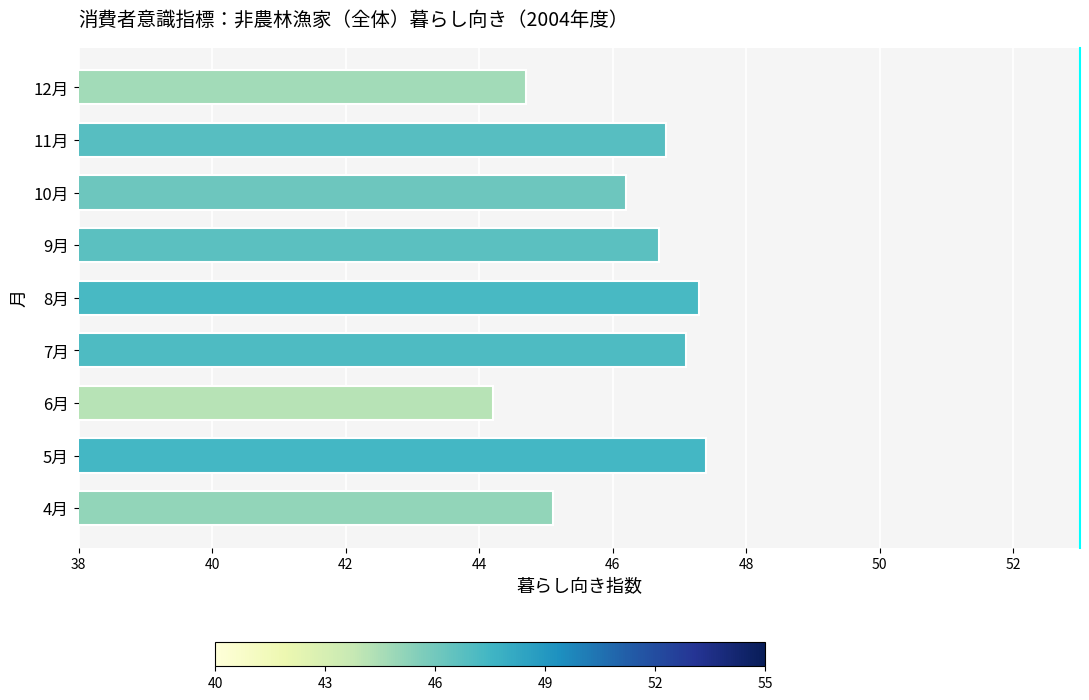

The value at 5月 is 66.2. True or false?

False